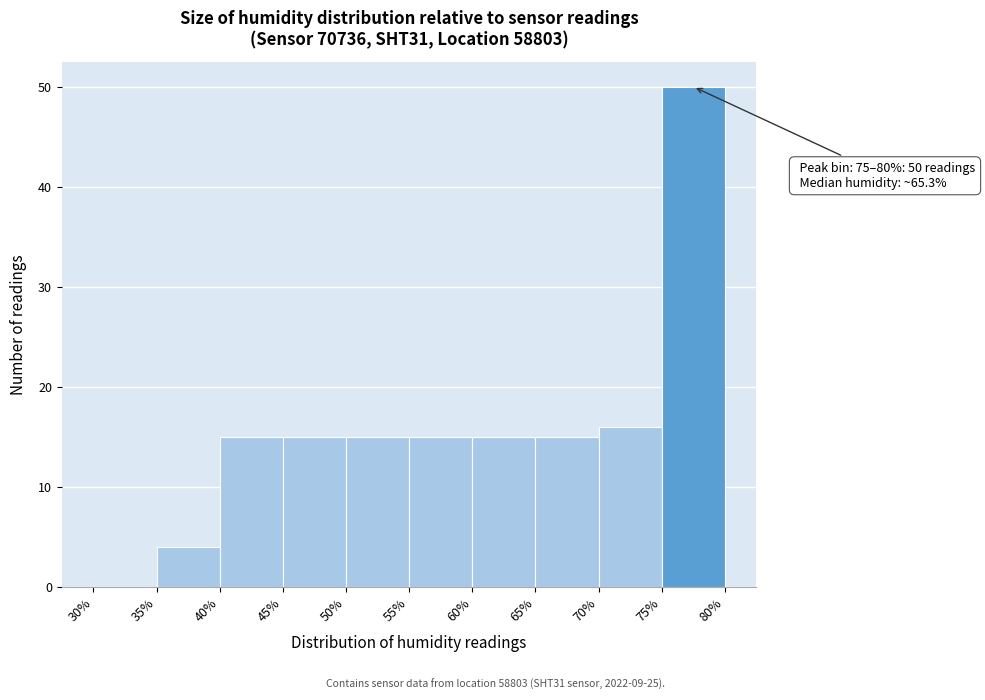

Over which range of the x-axis is the bar tallest?

75% to 80%